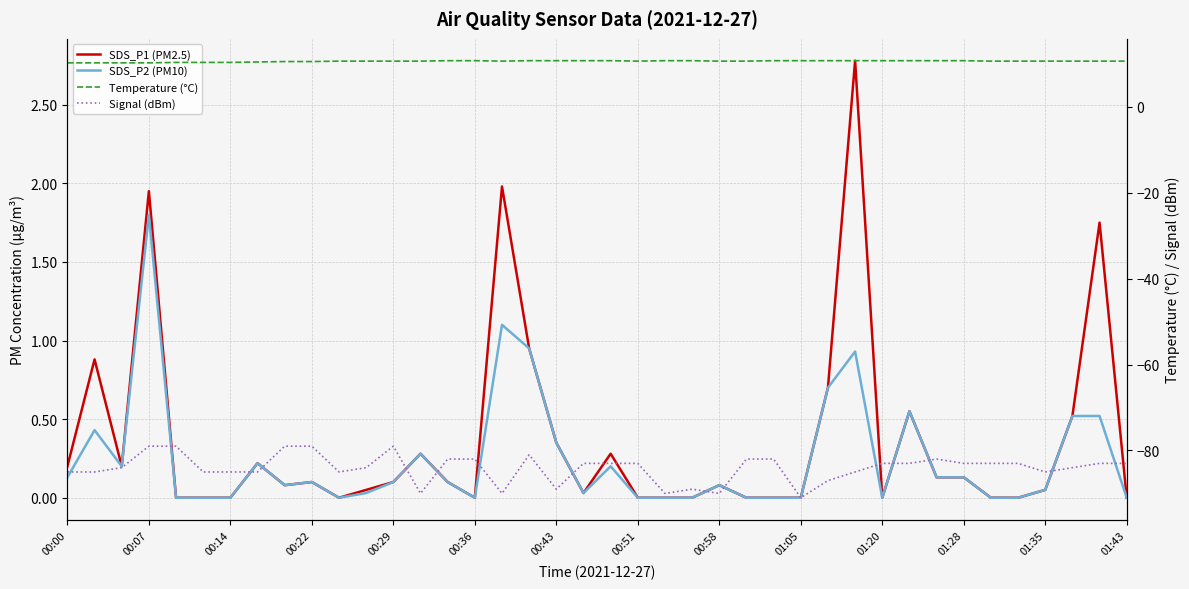

What is the difference between the highest and lowest values at 14?

92.7